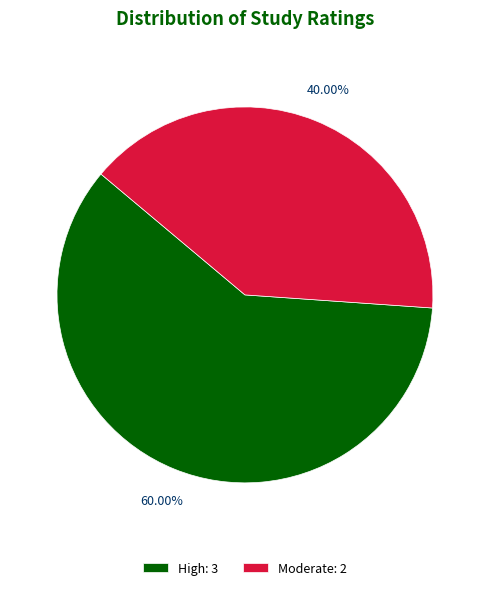

Is Moderate: 2 the majority of the pie?

No